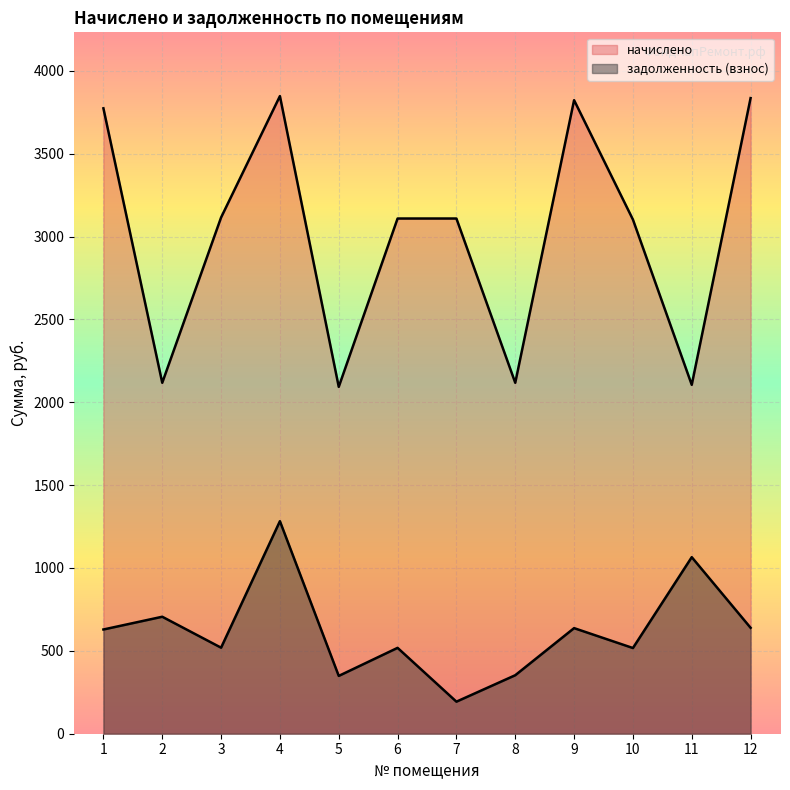

Where is the first local minimum for начислено?

2